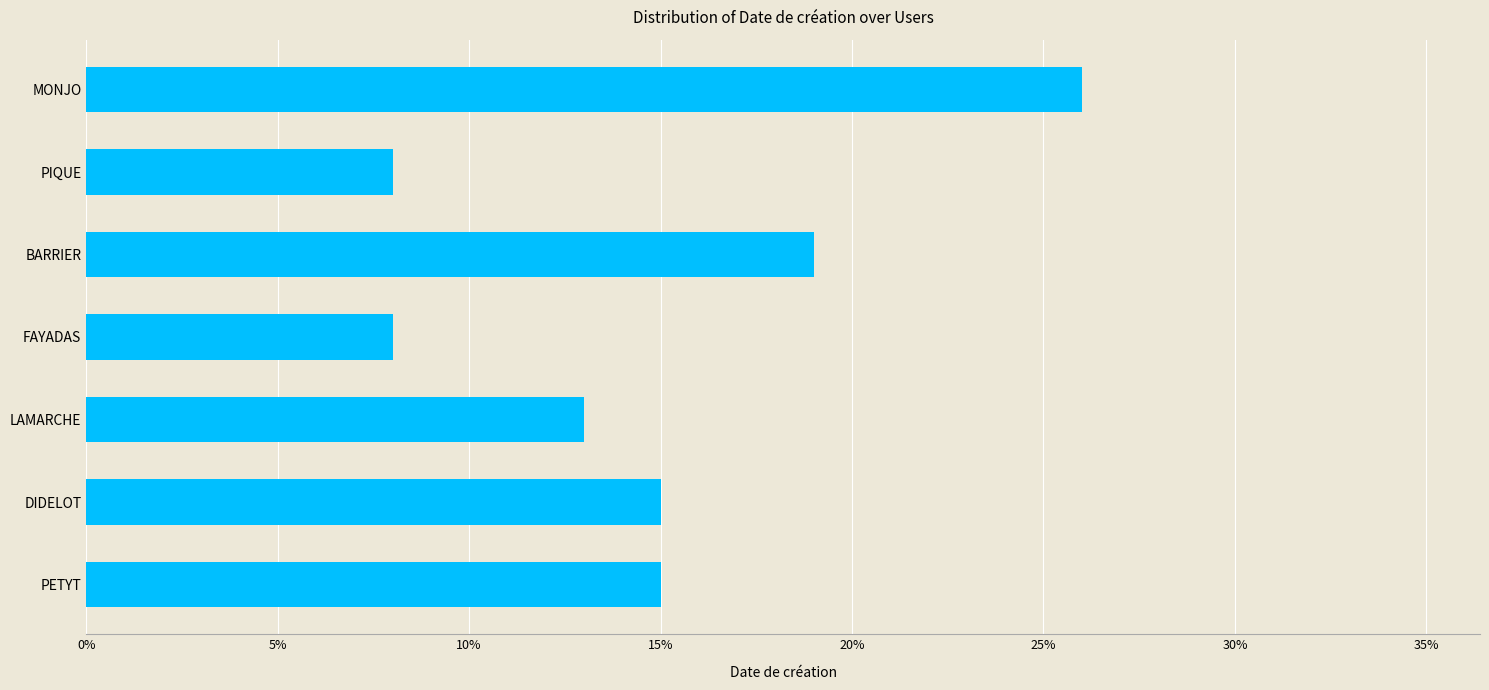

What is the change in value from FAYADAS to MONJO?

+18